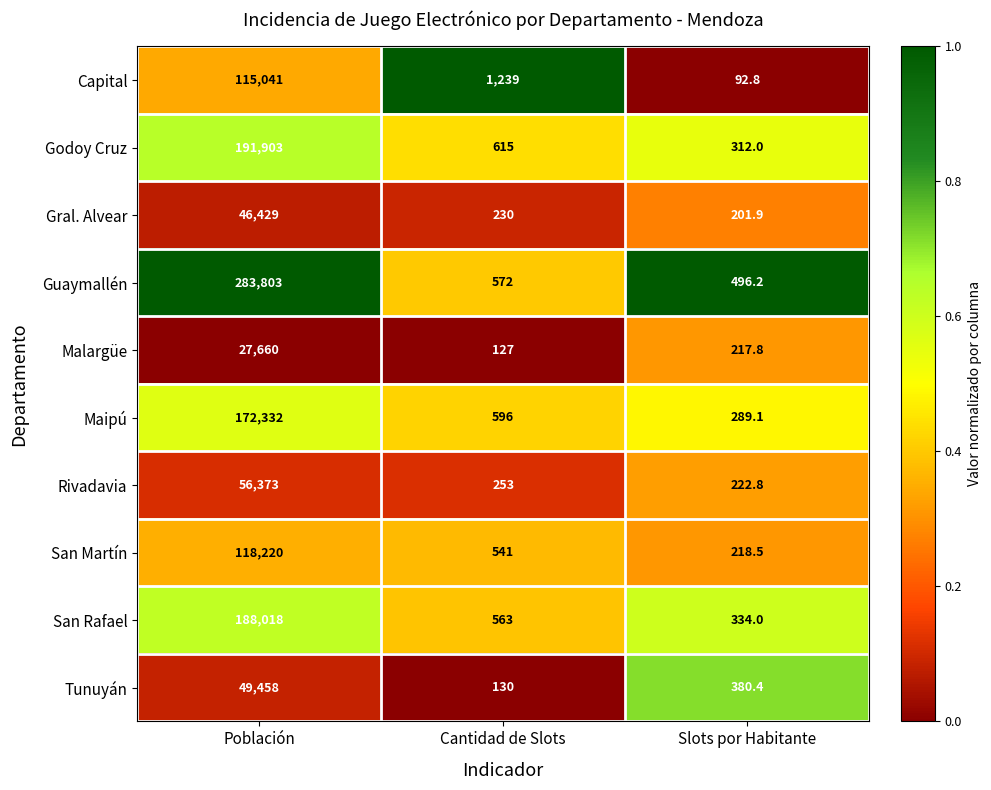

At which label is Capital closest to 57566?

Cantidad de Slots